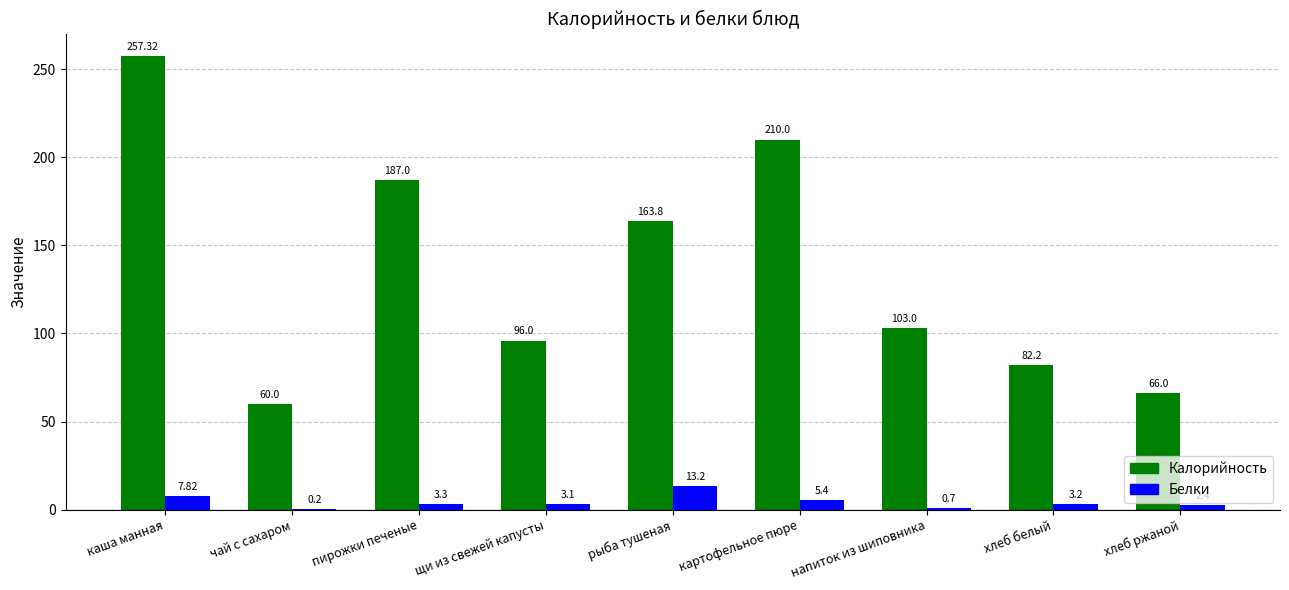

What is the spread (max minus min) of values at напиток из шиповника?

102.3